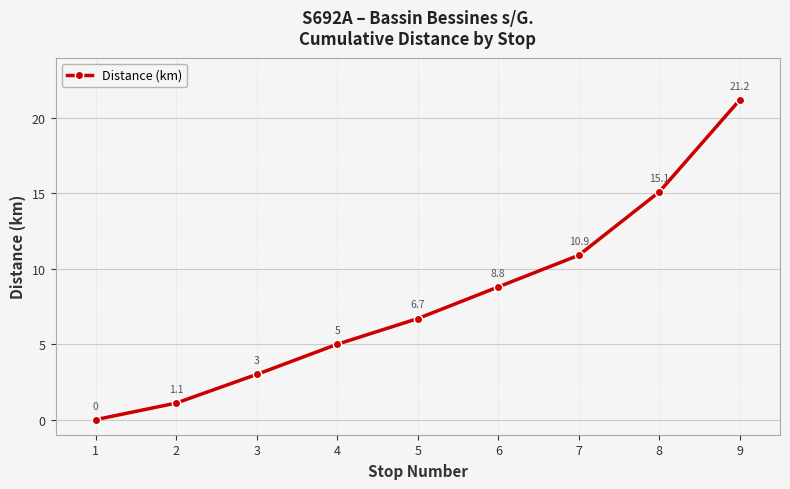

List the labels in order of value, smallest first.

1, 2, 3, 4, 5, 6, 7, 8, 9